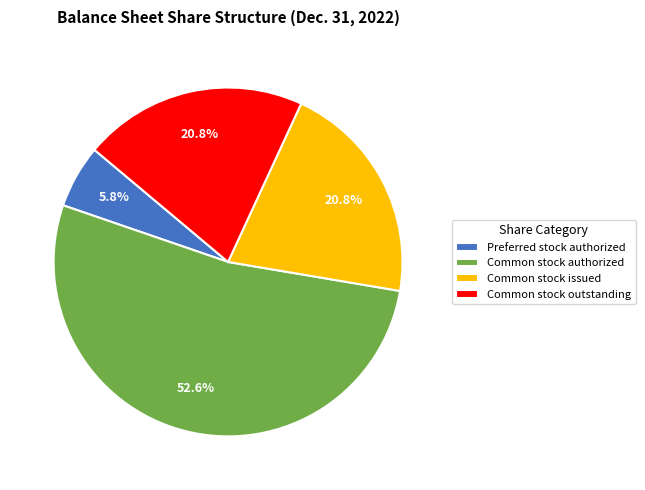

To the nearest percent, what is the difference between the largest and smallest slice percentages?

47%